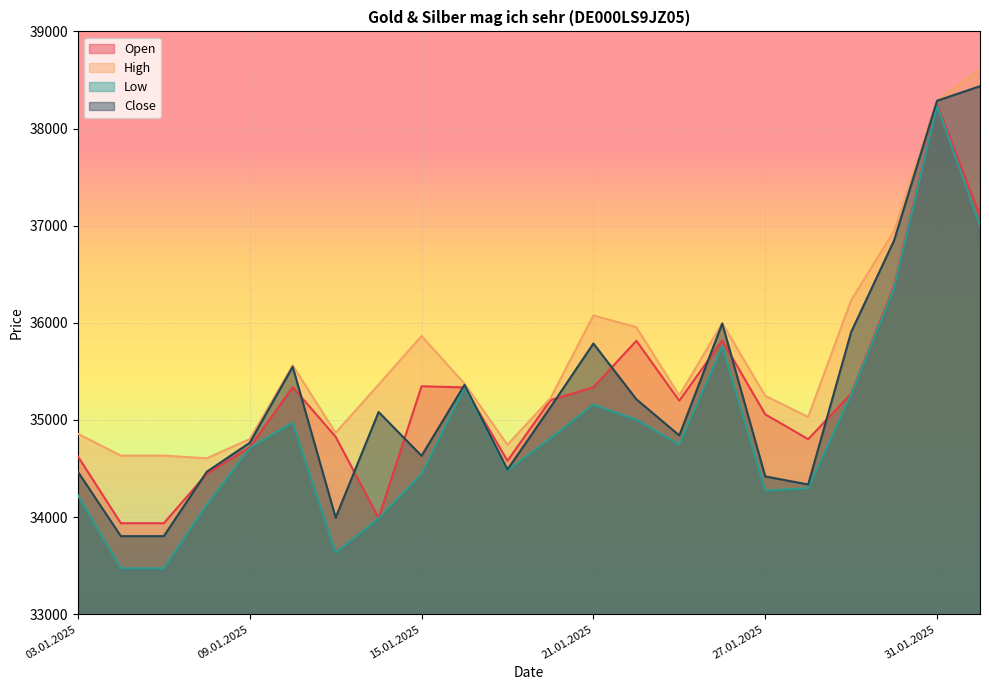

What is the difference between the Close values at 13.01.2025 and 30.01.2025?

2854